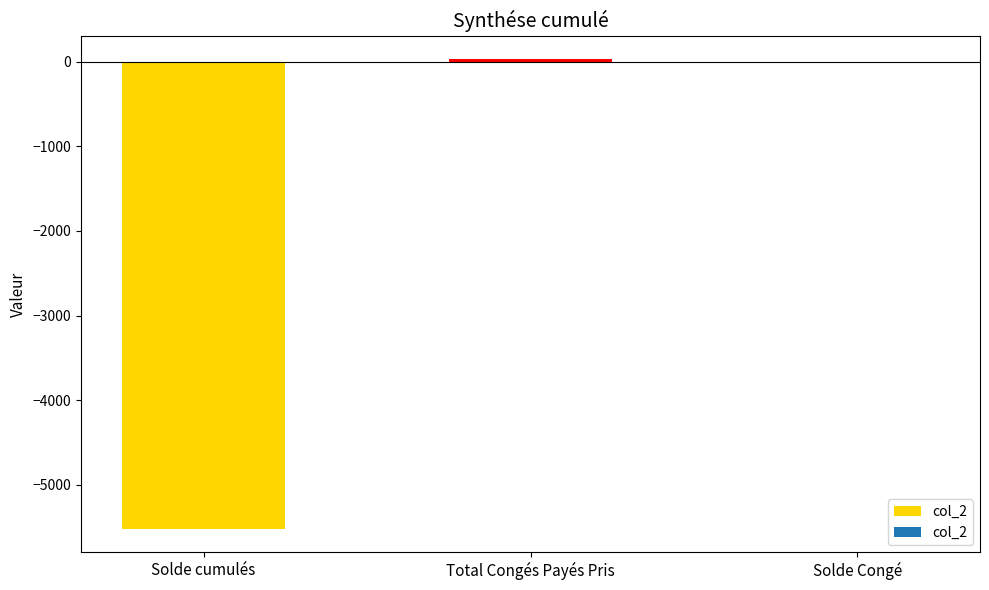

At which label does the data first exceed -1?

Total Congés Payés Pris